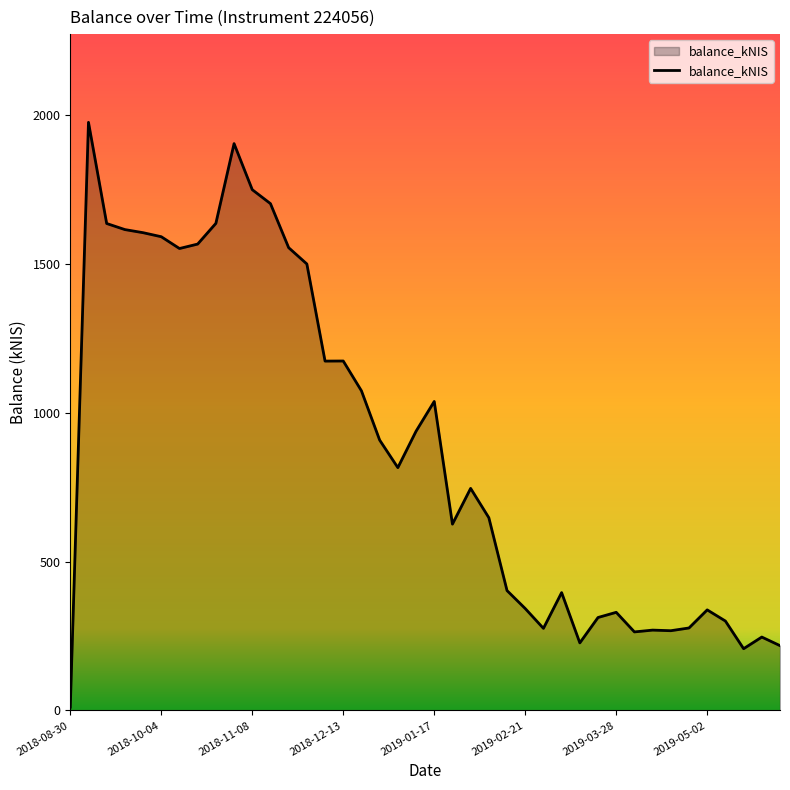

What is the maximum value shown in the chart?

1975.7